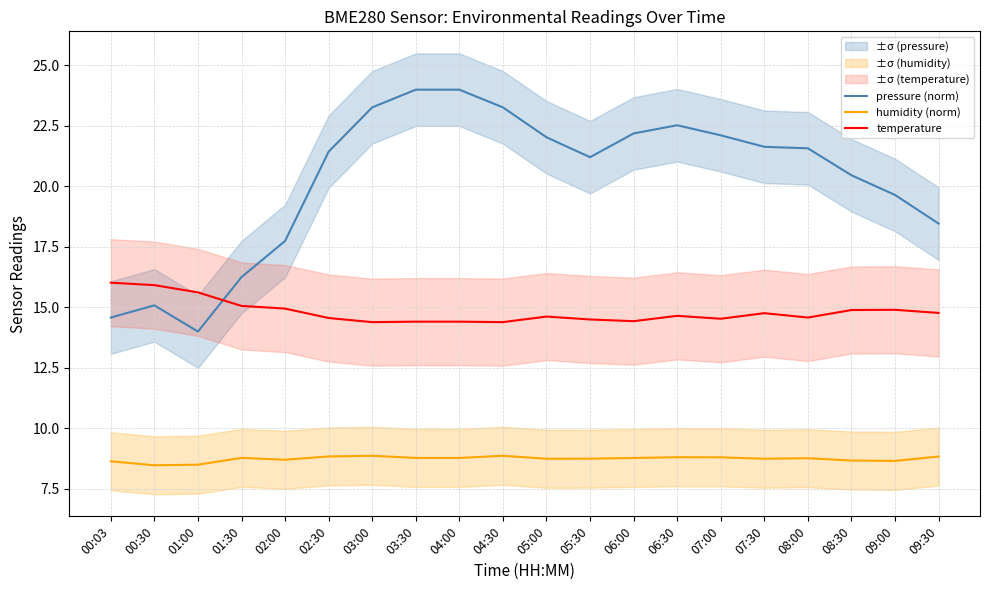

What is the maximum value shown in the chart?

24.0